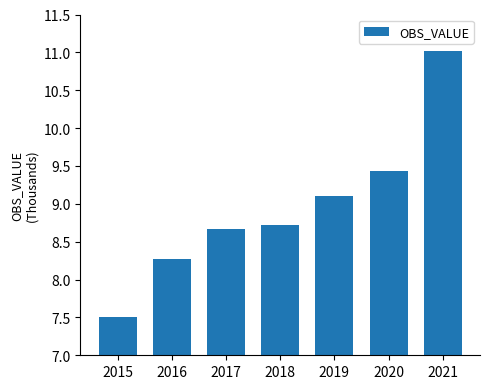

True or false: the data shows 5.3 at 2017.

False